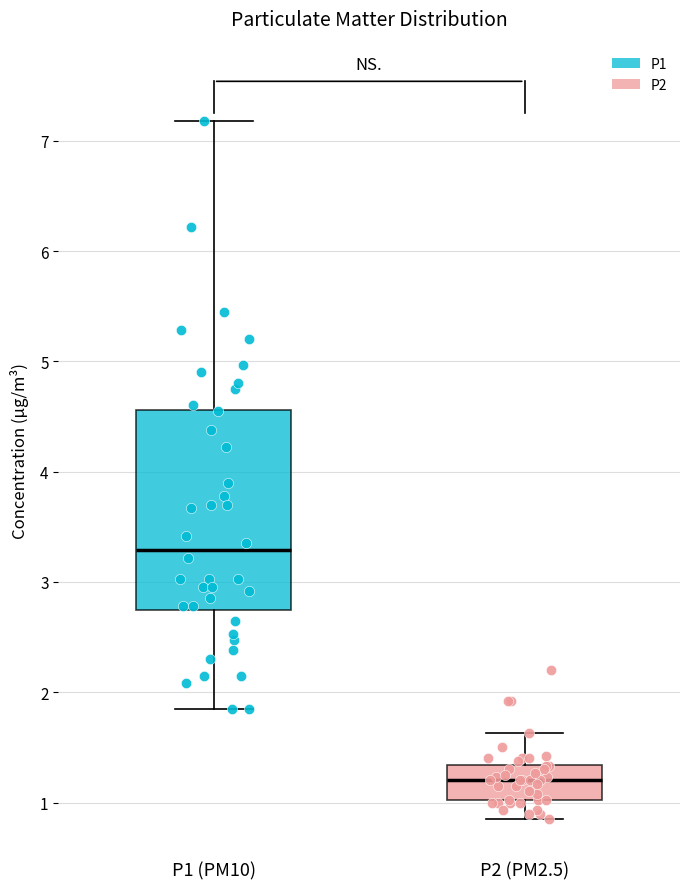

Reading left to right, read every box against the y-axis: the position of its median line, the range the box covers, and the ends of its whiskers. The values are not printed on the chart, so give them approximately, as read against the axis.

P1 (PM10): median 3.3, box 2.7 to 4.6, whiskers 1.9 to 7.2
P2 (PM2.5): median 1.2, box 1.0 to 1.3, whiskers 0.9 to 1.6